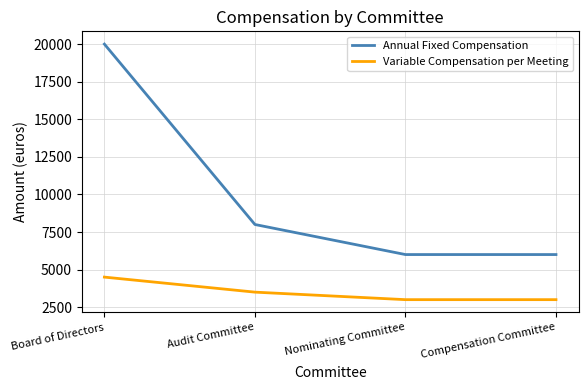

Rank the series by their maximum value, from lowest to highest.

Variable Compensation per Meeting, Annual Fixed Compensation